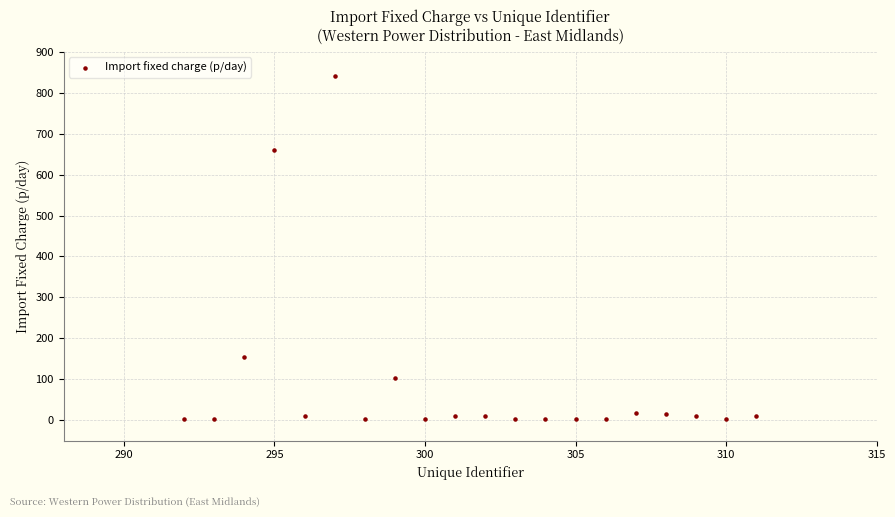

What Y value in the scatter plot is closest to 421?

659.1